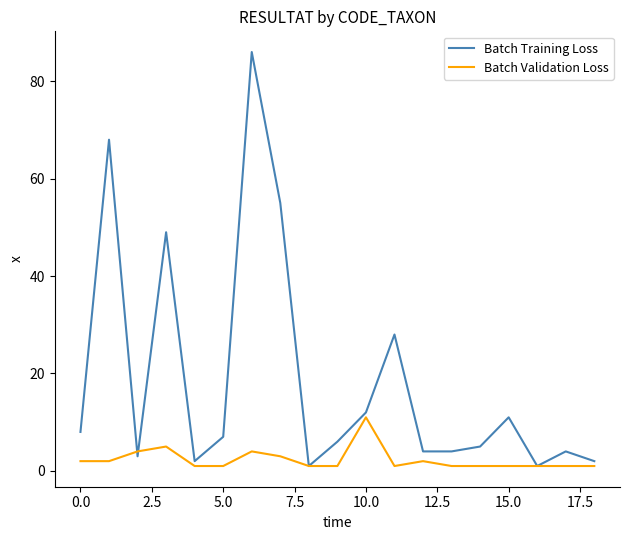

Rank the series by their maximum value, from lowest to highest.

Batch Validation Loss, Batch Training Loss